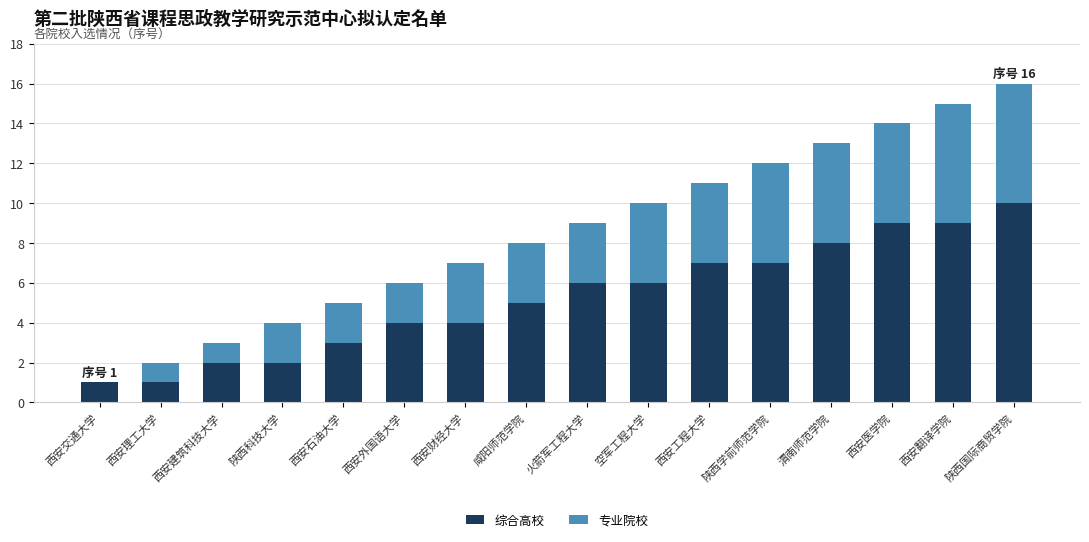

At which category is the sum across all series the highest?

陕西国际商贸学院